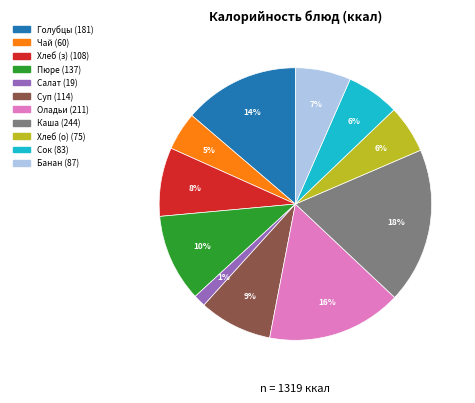

To the nearest percent, what is the average slice percentage?

9%